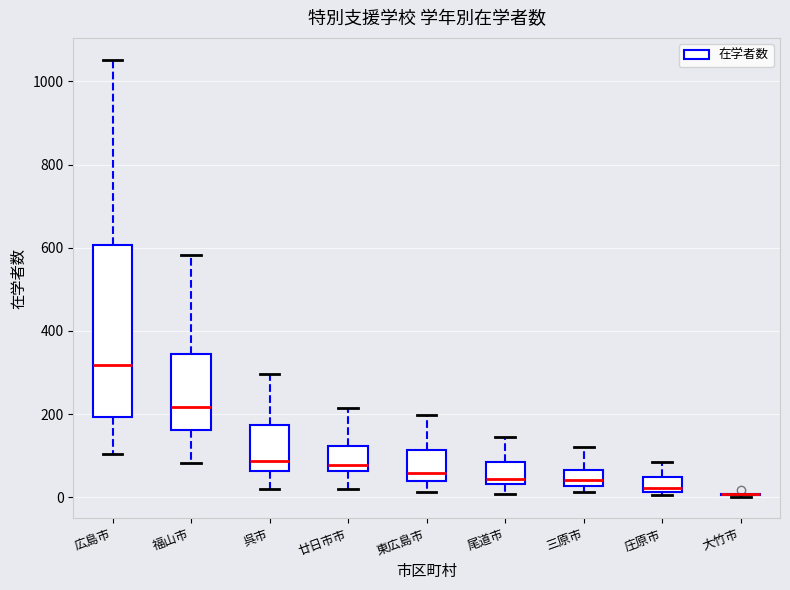

Reading left to right, transcribe this box plot: for each box, give where its median line is, the range the box spans, and where its two whiskers end, as read against the y-axis. The values are not printed on the chart, so give them approximately, as read against the axis.

広島市: median 320, box 200 to 600, whiskers 100 to 1060
福山市: median 220, box 160 to 340, whiskers 80 to 580
呉市: median 80, box 60 to 180, whiskers 20 to 300
廿日市市: median 80, box 60 to 120, whiskers 20 to 220
東広島市: median 60, box 40 to 120, whiskers 20 to 200
尾道市: median 40 (just above the box's lower edge), box 40 to 80, whiskers 0 to 140
三原市: median 40, box 20 to 60, whiskers 20 (just below the box's lower edge) to 120
庄原市: median 20 (just above the box's lower edge), box 20 to 40, whiskers 0 to 80
大竹市: box collapsed to a line at 0, whiskers 0 to 0